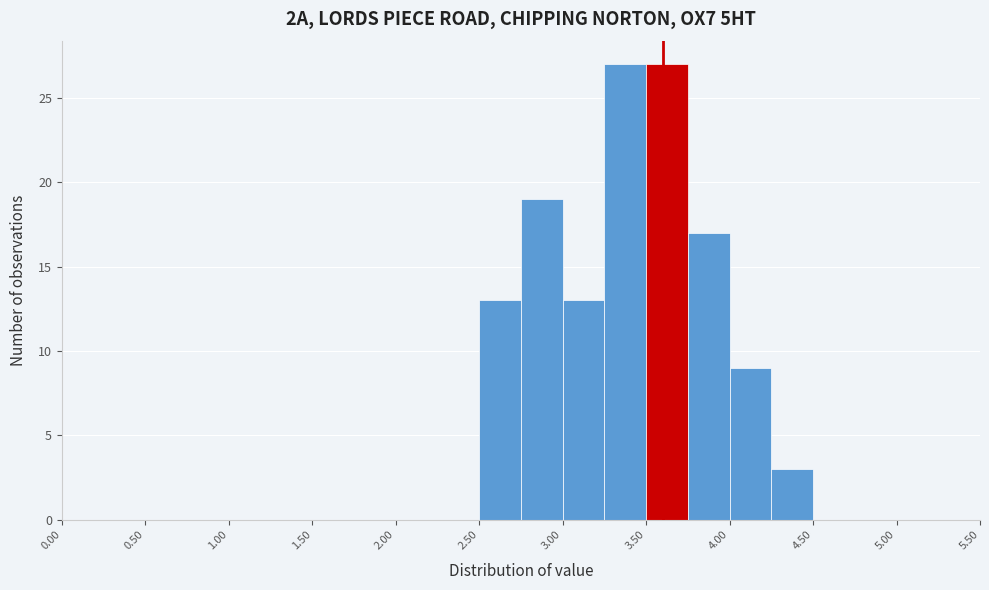

What is the height of the bar covering 2.75 to 3.00 on the x-axis? The values are not printed on the chart, so give them approximately, as read against the axis.

19